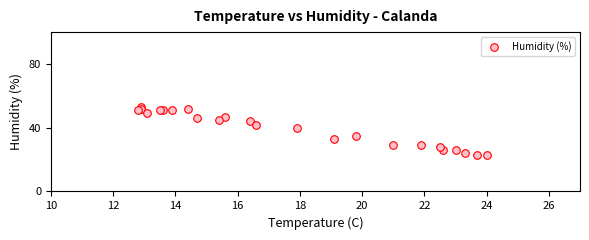

What Y value in the scatter plot is closest to 38?

40